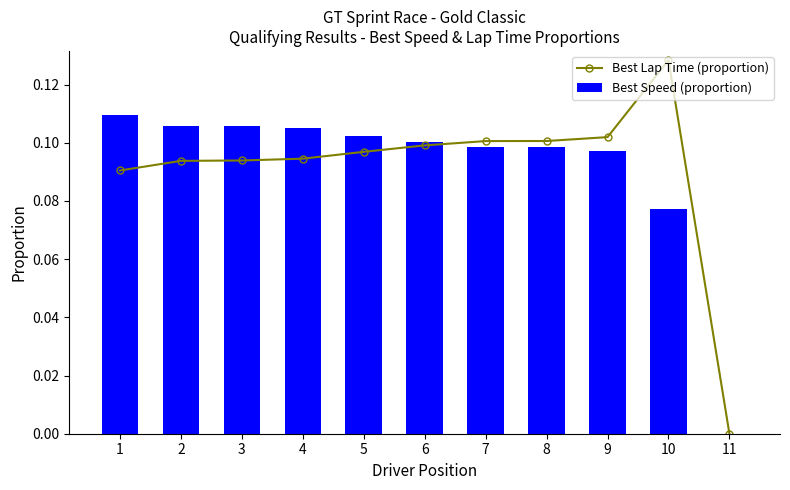

How many values in Best Lap Time (proportion) are above zero?

10